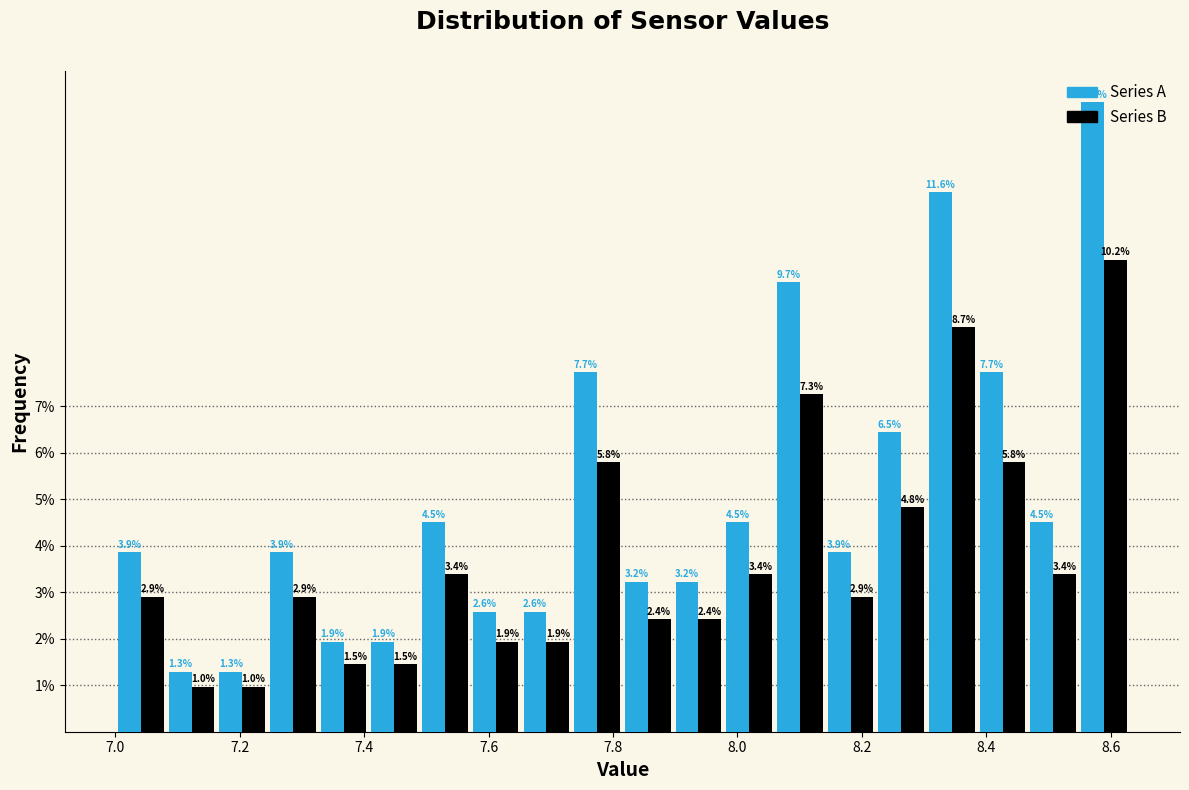

What is the height of the Series A bar covering 7.32 to 7.40 on the x-axis? The bar edges are not printed on the chart, so give them approximately, as read against the axis.

1.9